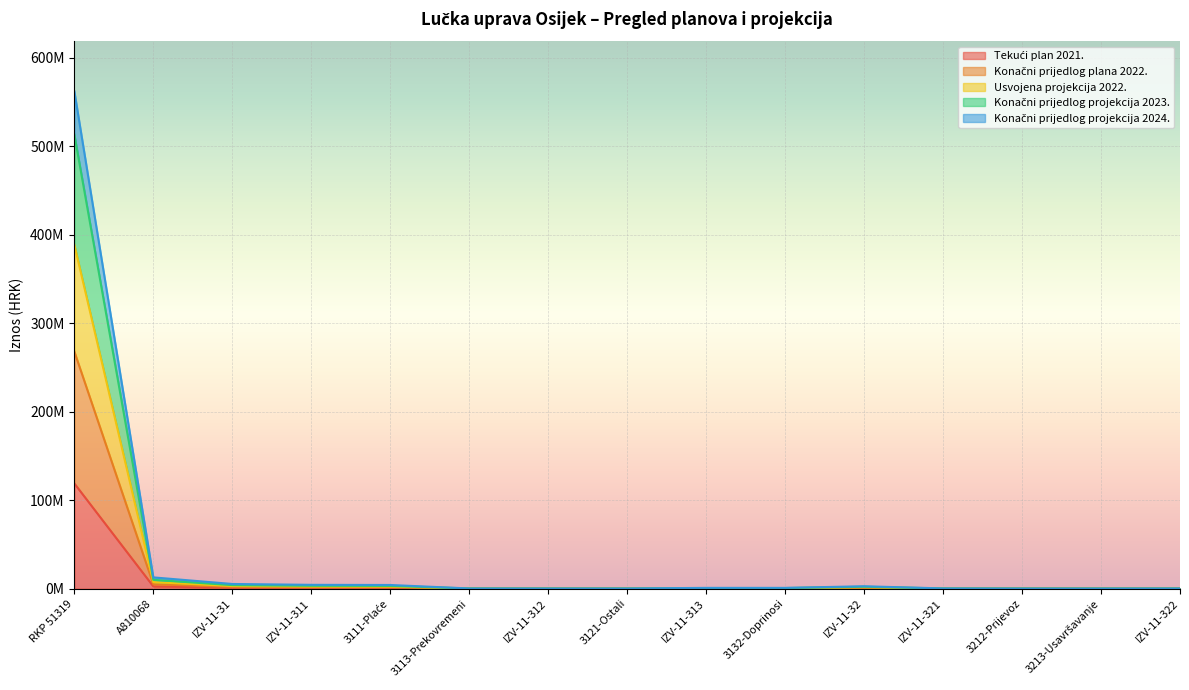

Count the number of categories in the chart.

15